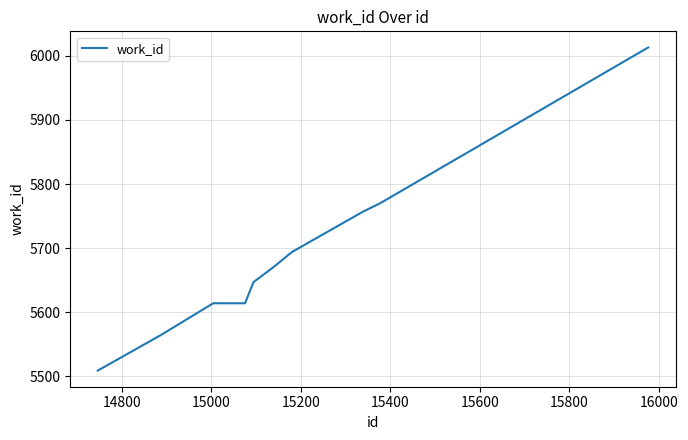

True or false: there are more than 1 points higher than both neighbors.

False